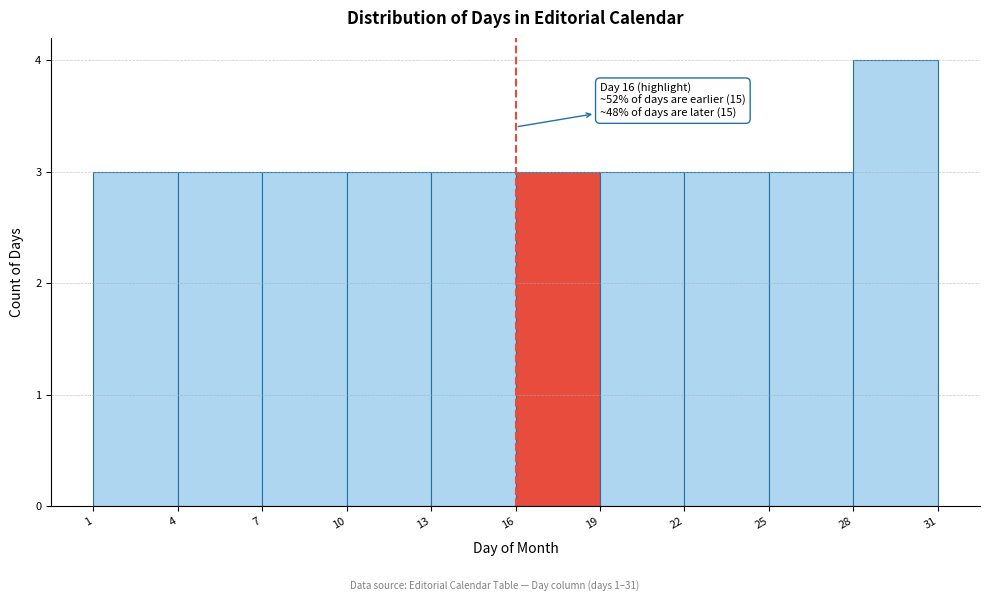

Which range on the x-axis has the tallest bar?

28 to 31